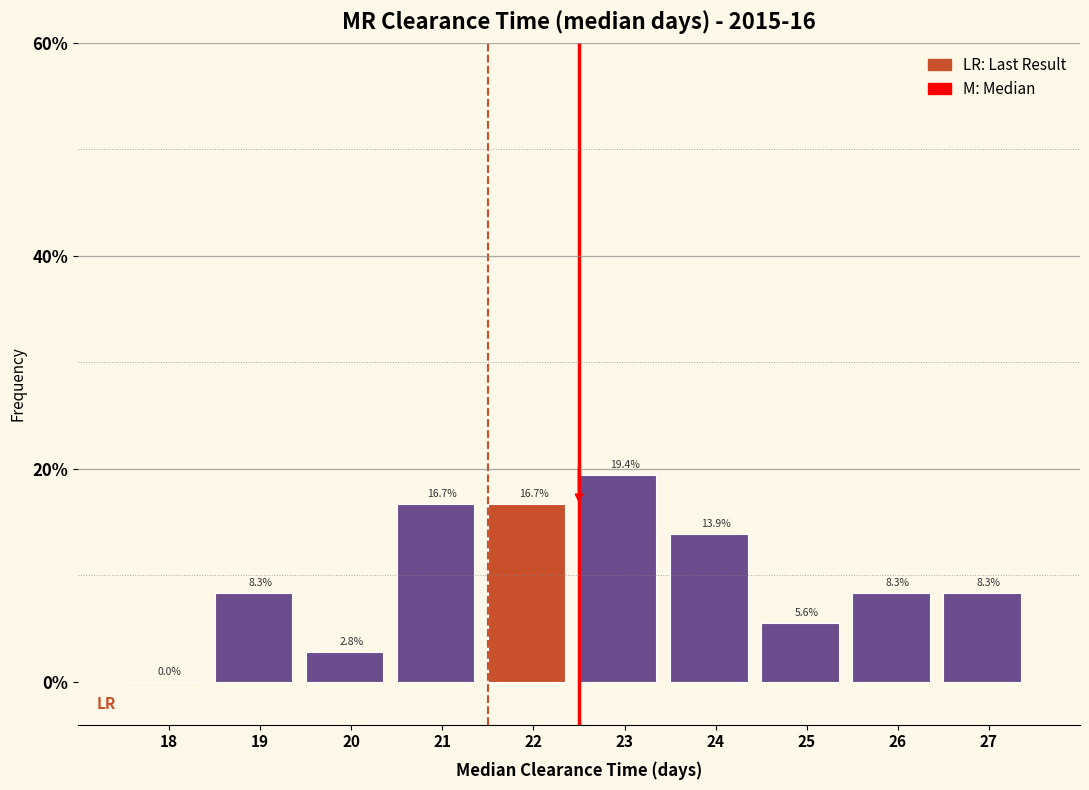

Reading left to right, what are all the values shown in this chart?

18=0.0	19=8.3	20=2.8	21=16.7	22=16.7	23=19.4	24=13.9	25=5.6	26=8.3	27=8.3